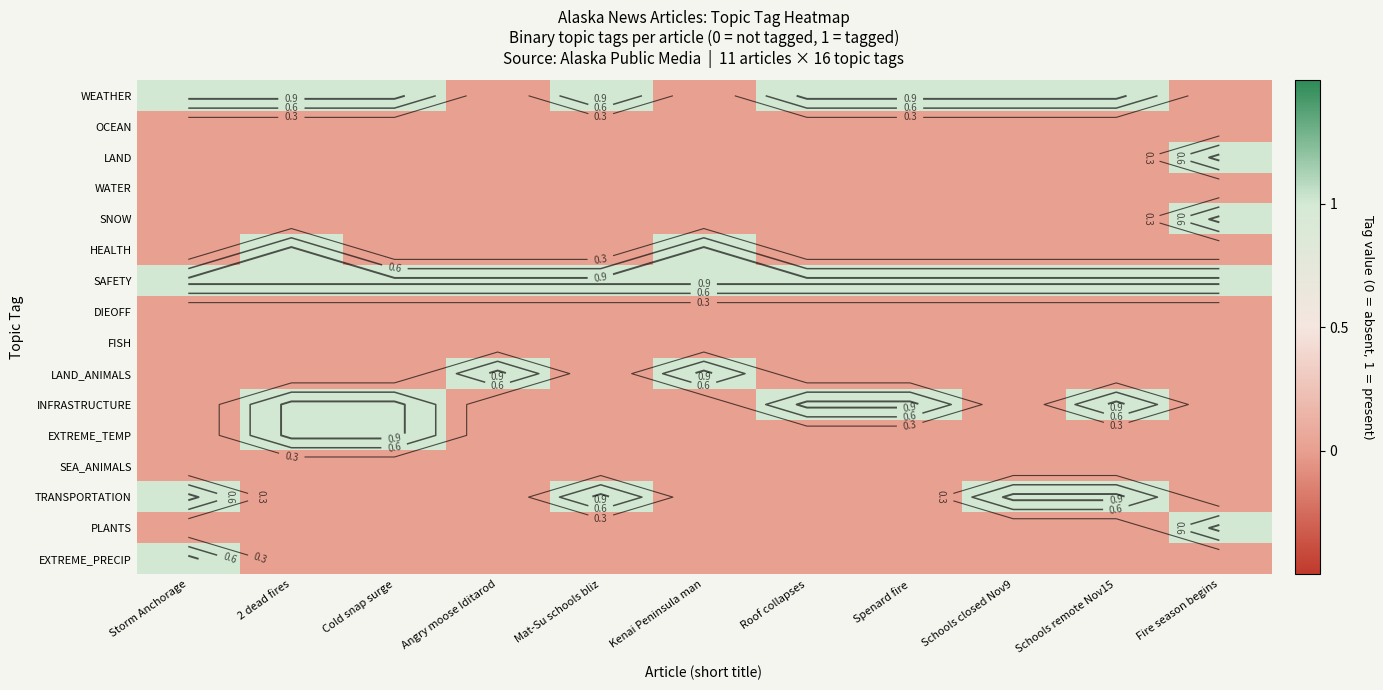

True or false: EXTREME_PRECIP has a value of 0 at Kenai Peninsula man.

True